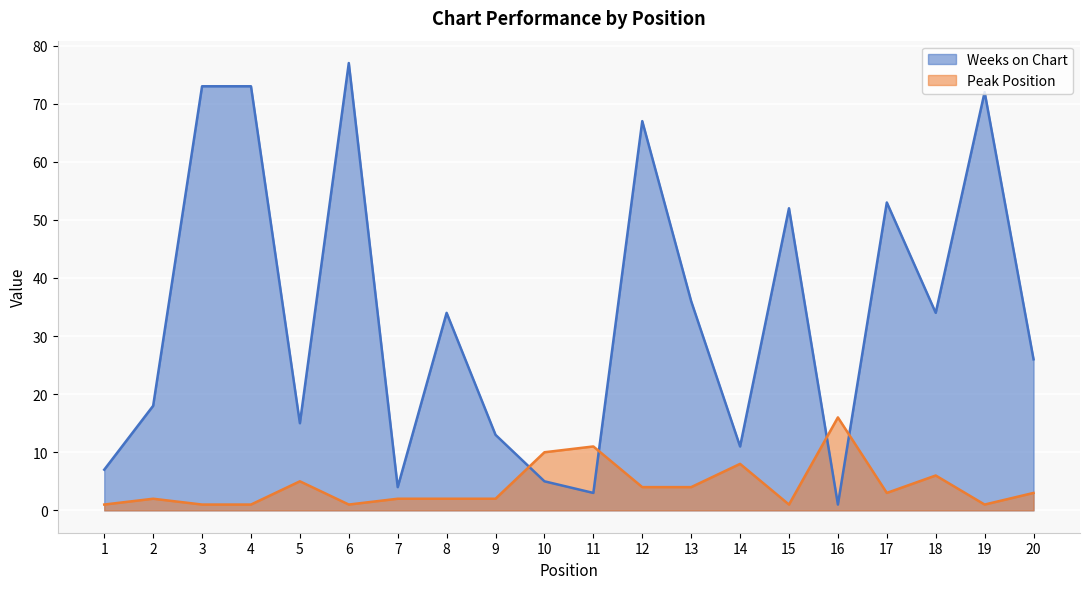

What are all the series names shown in the legend?

Weeks on Chart, Peak Position